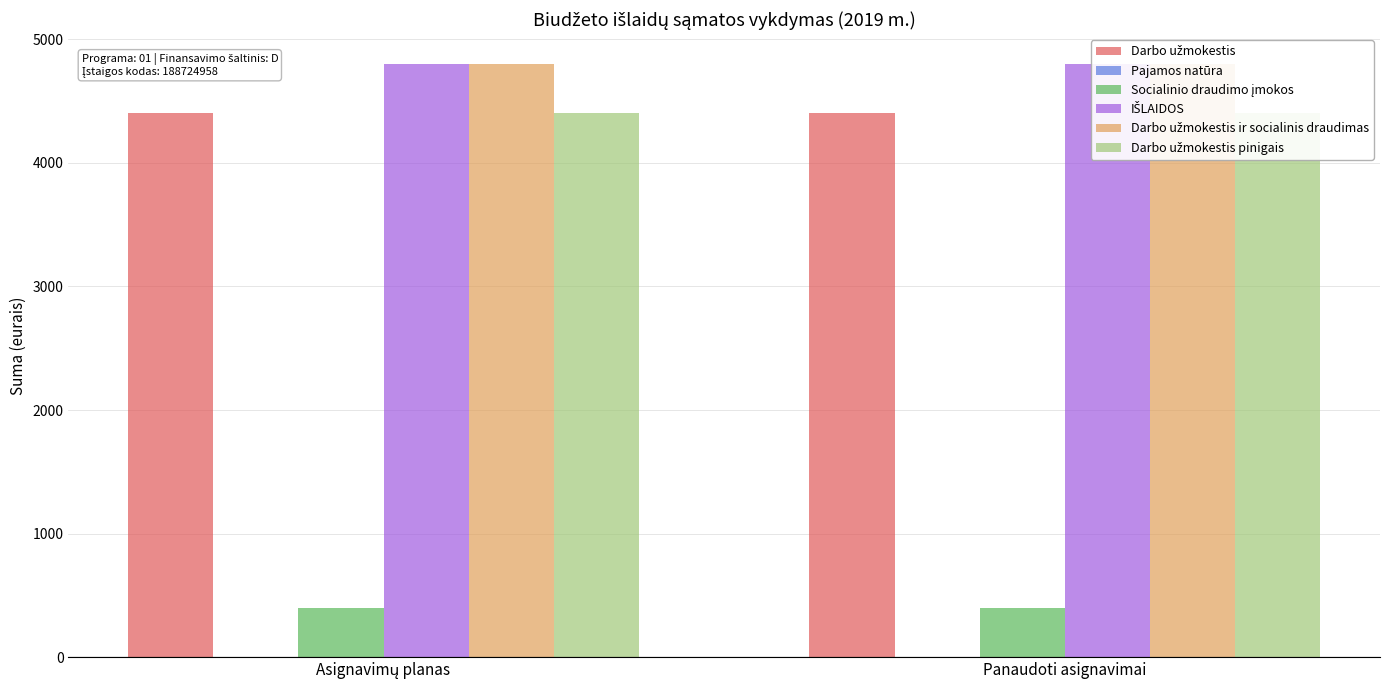

Read the Socialinio draudimo įmokos value at Panaudoti asignavimai.

400